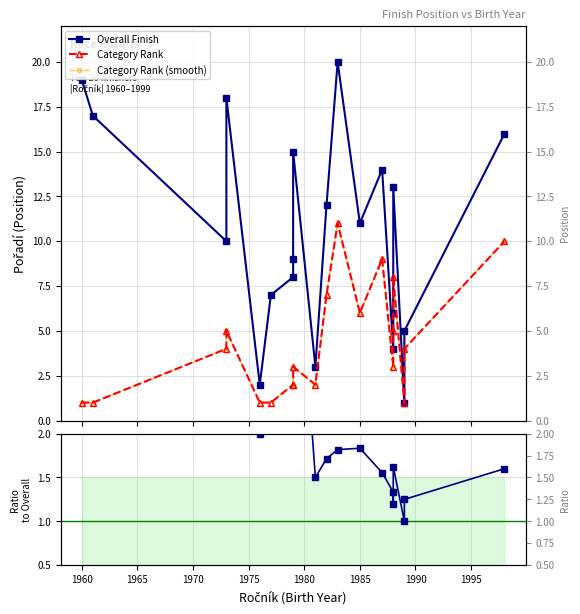

How many data points does each series have?

20